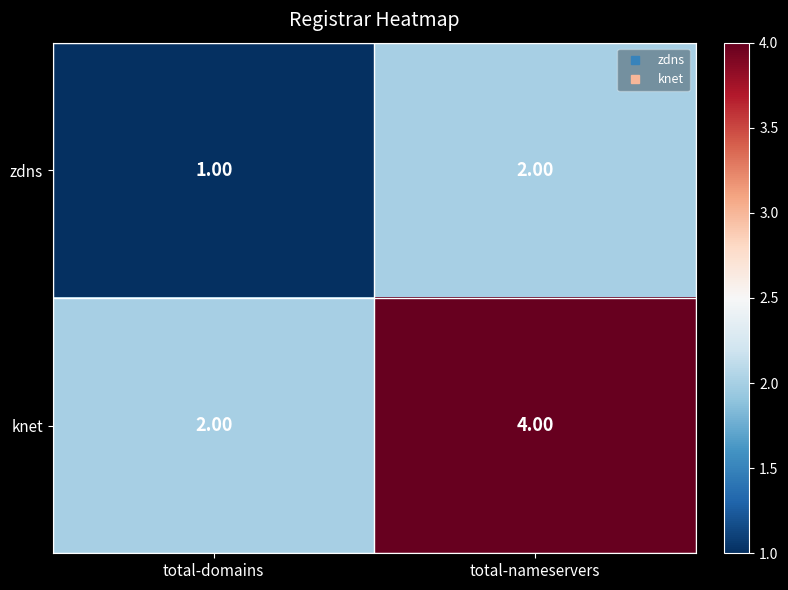

What is the average value of the knet series?

3